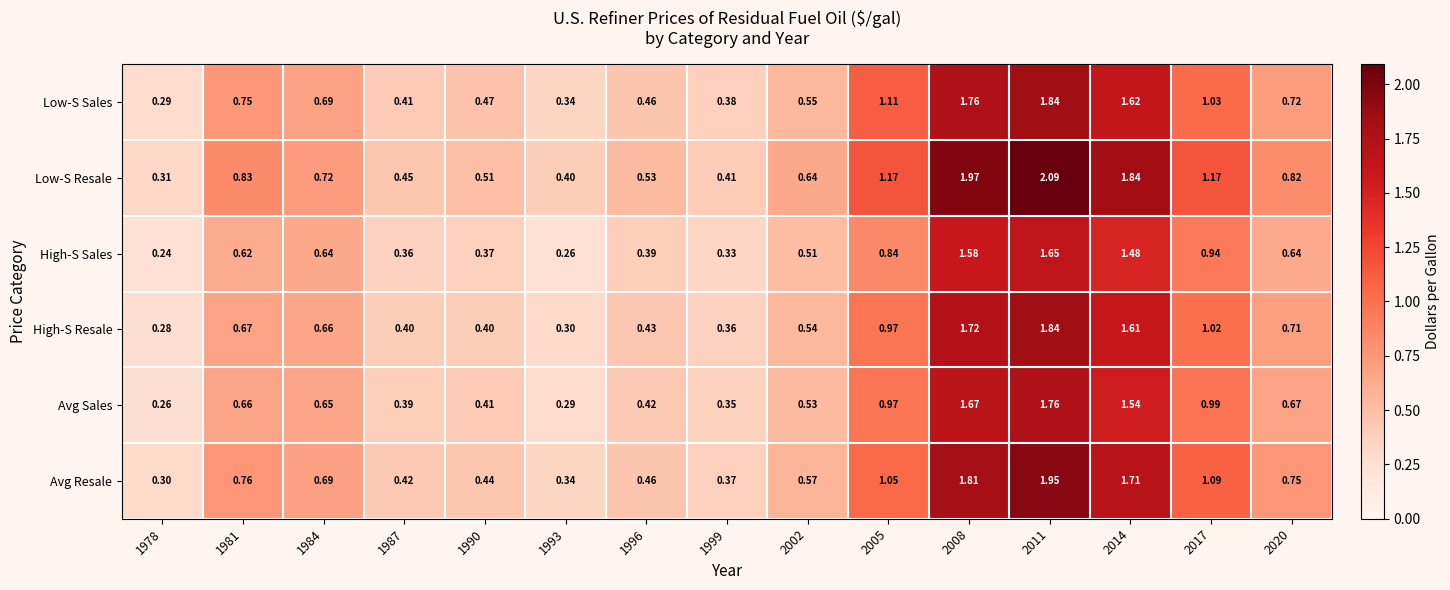

Rank the series at 1999 from highest to lowest value.

Low-S Resale, Low-S Sales, Avg Resale, High-S Resale, Avg Sales, High-S Sales